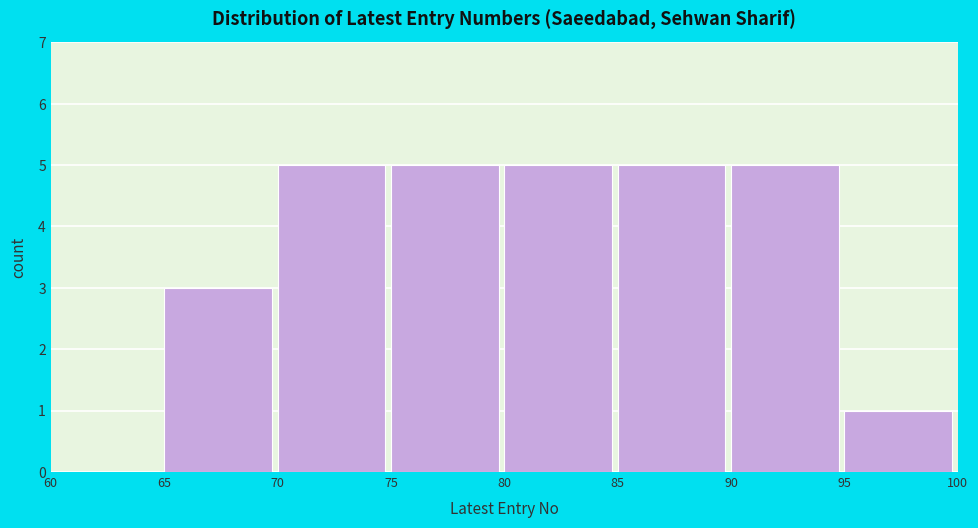

Reading left to right, list every bar in this chart as the range it spans on the x-axis followed by its height. The values are not printed on the chart, so give them approximately, as read against the axis.

60 to 65: 0
65 to 70: 3
70 to 75: 5
75 to 80: 5
80 to 85: 5
85 to 90: 5
90 to 95: 5
95 to 100: 1